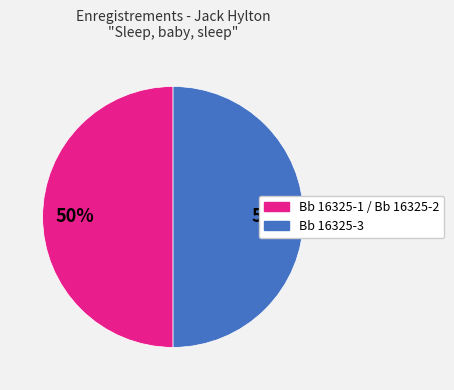

To the nearest percent, what percentage of the pie is Bb 16325-3?

50%